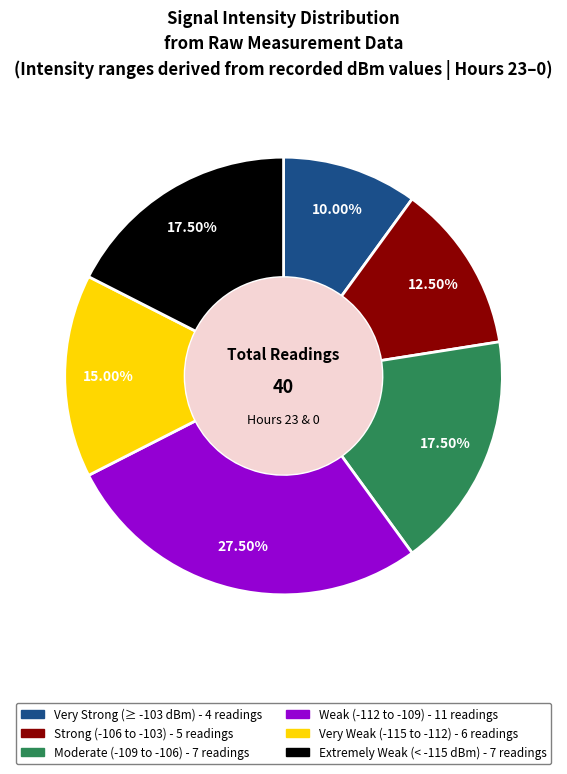

Is there any slice that represents more than half of the pie?

No